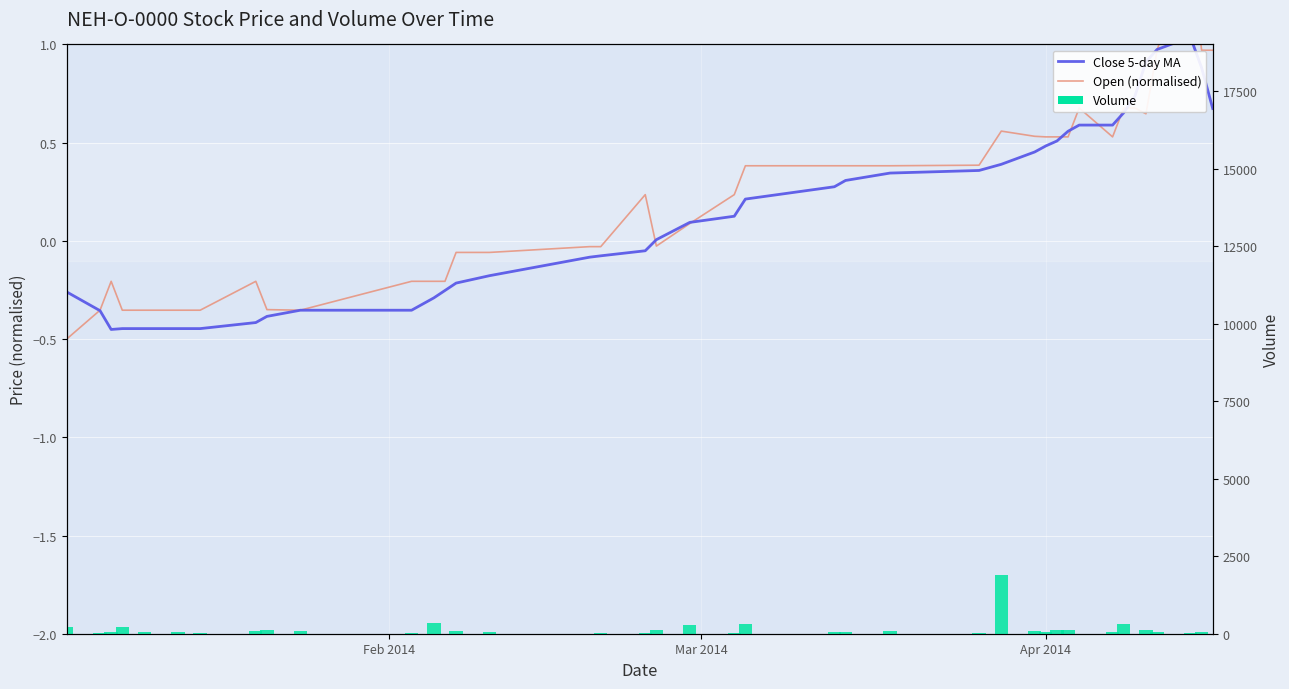

What is the minimum value for Open (normalised)?

-0.5